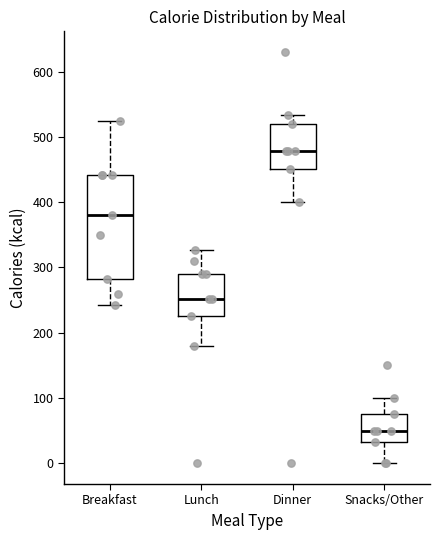

Reading left to right, read every box against the y-axis: the position of its median line, the range the box covers, and the ends of its whiskers. The values are not printed on the chart, so give them approximately, as read against the axis.

Breakfast: median 380, box 280 to 440, whiskers 240 to 530
Lunch: median 250, box 230 to 290, whiskers 180 to 330
Dinner: median 480, box 450 to 520, whiskers 400 to 530
Snacks/Other: median 50, box 30 to 80, whiskers 0 to 100